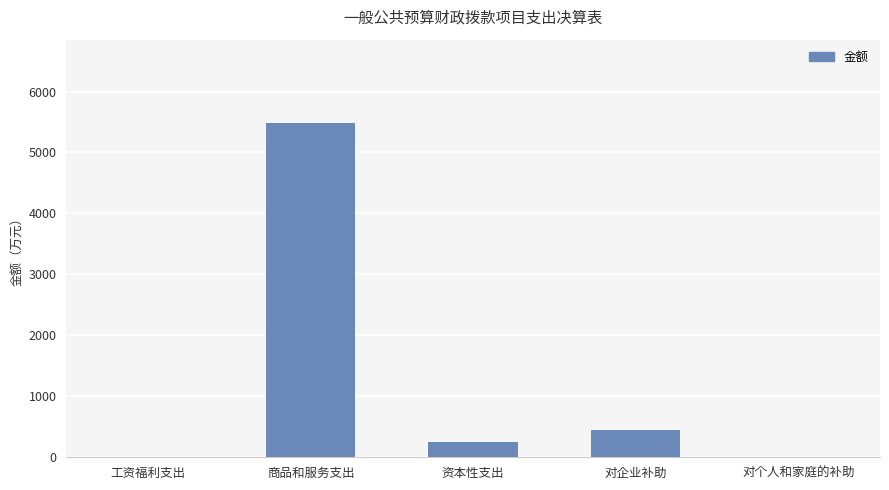

Are the bars grouped side by side (vs. stacked)?

No